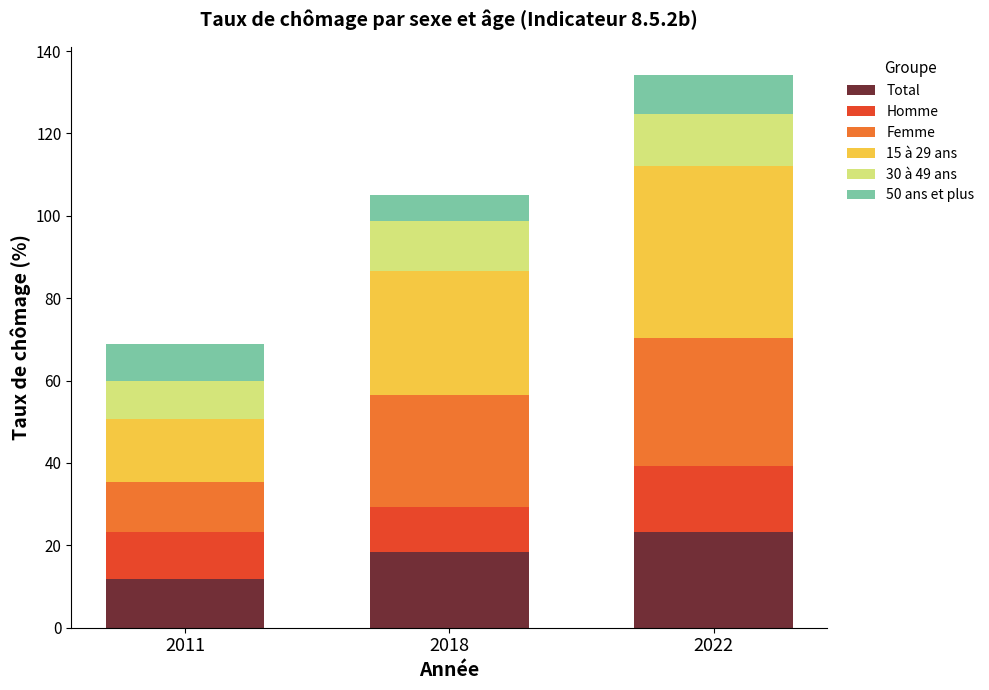

What is the average value of the Total series?

17.9